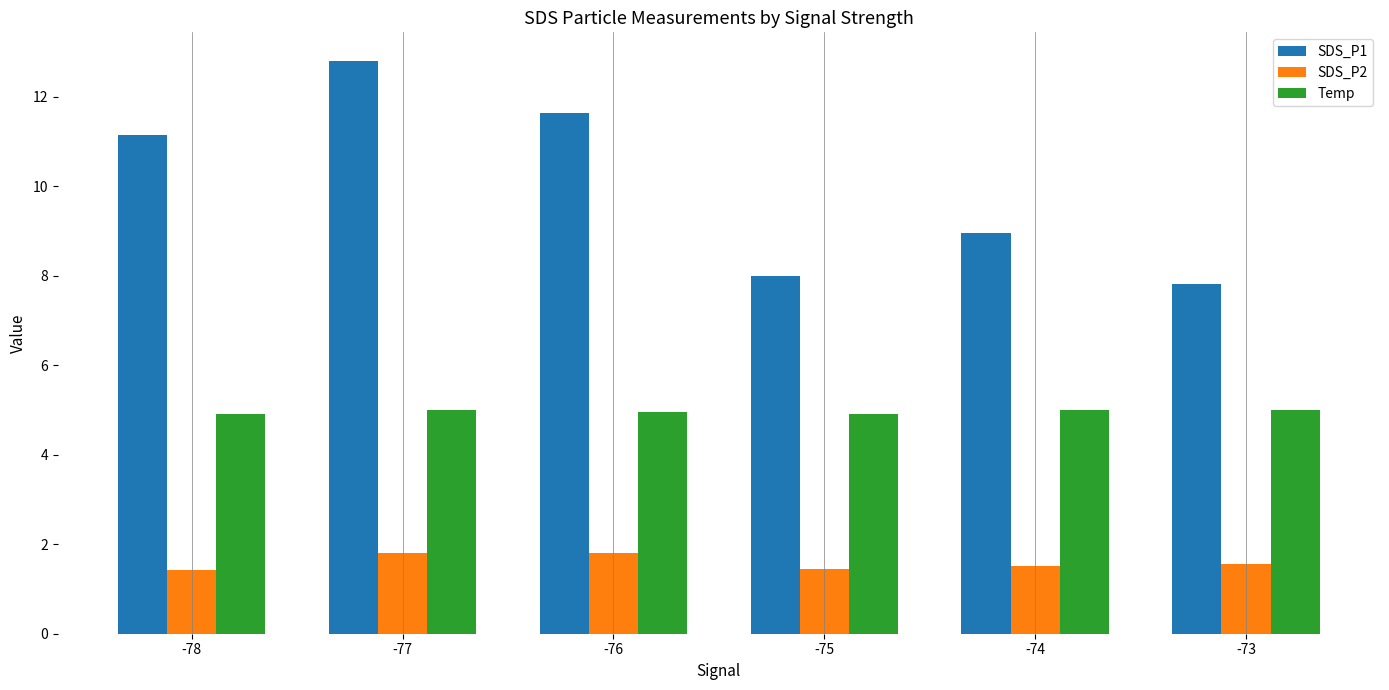

Is it true that Temp equals 7.1 at -74?

False